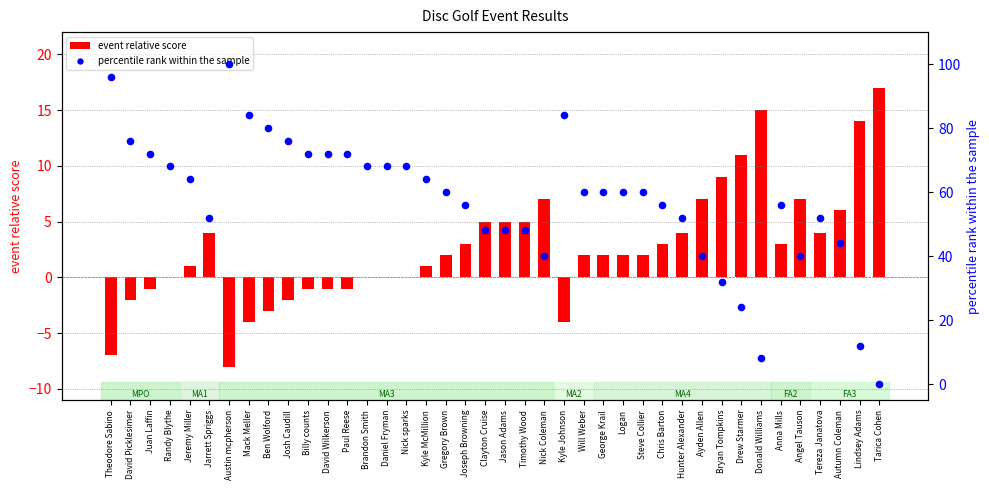

Which series reaches the maximum Y coordinate?

percentile rank within the sample